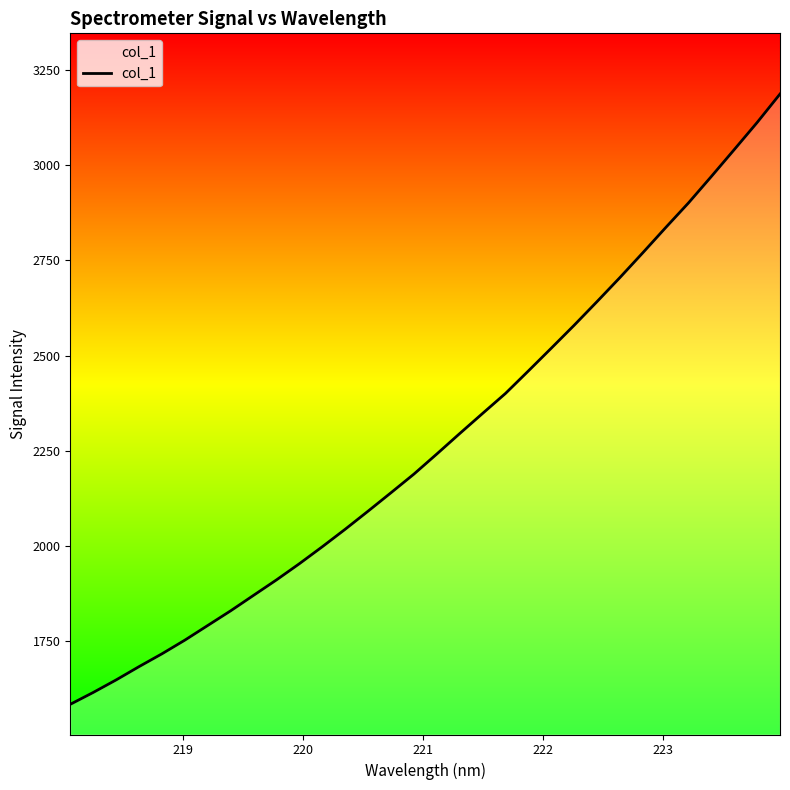

What is the difference between the maximum and minimum values?

1602.1